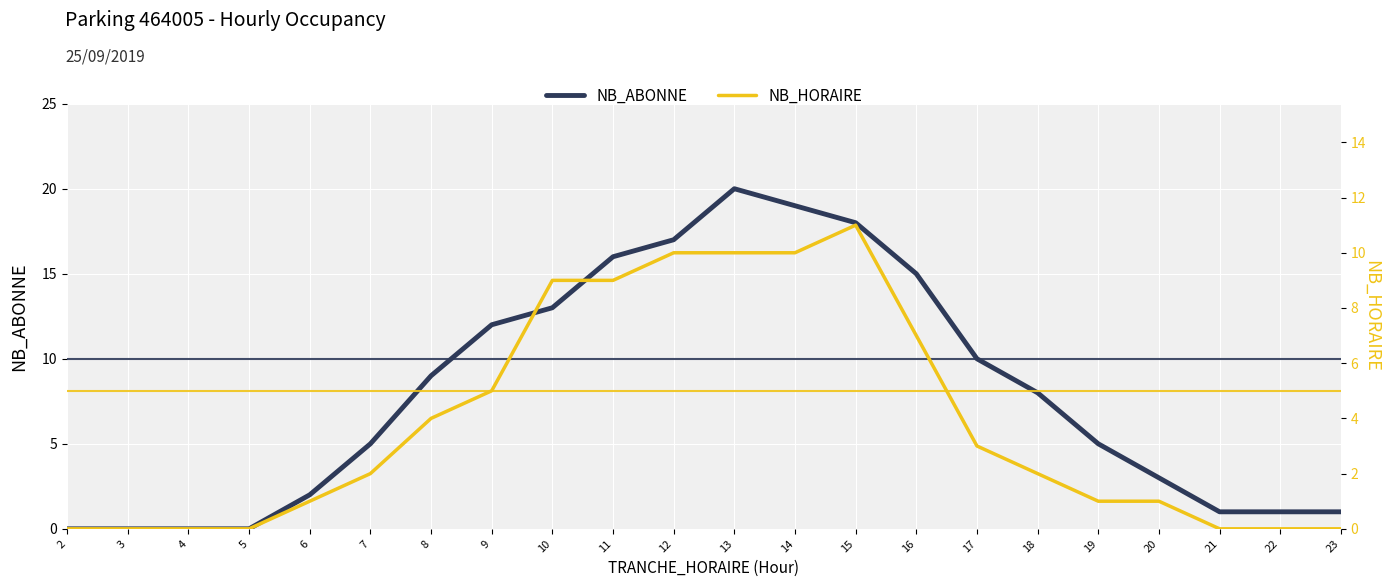

True or false: NB_HORAIRE and NB_ABONNE cross at least once.

False